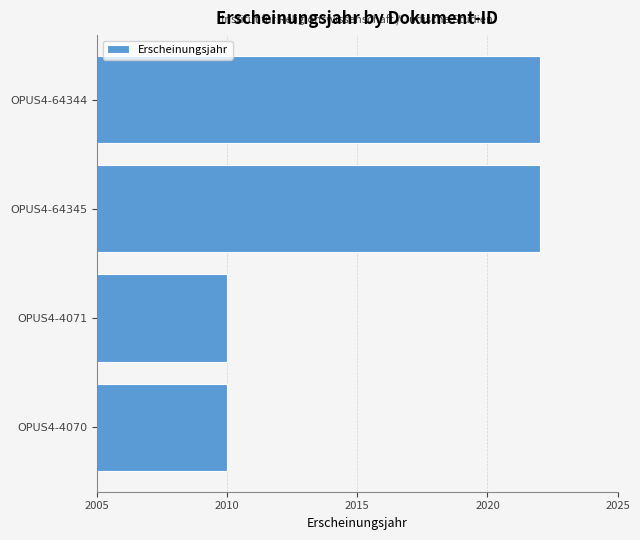

What is the sum of all values?

8064